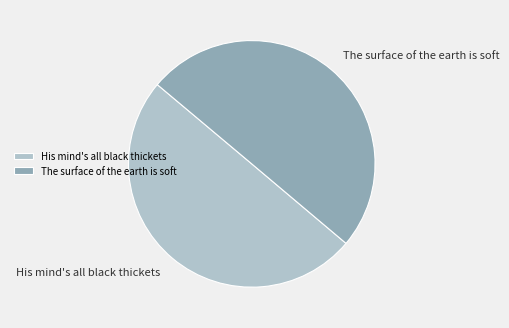

How many segments does this pie chart have?

2